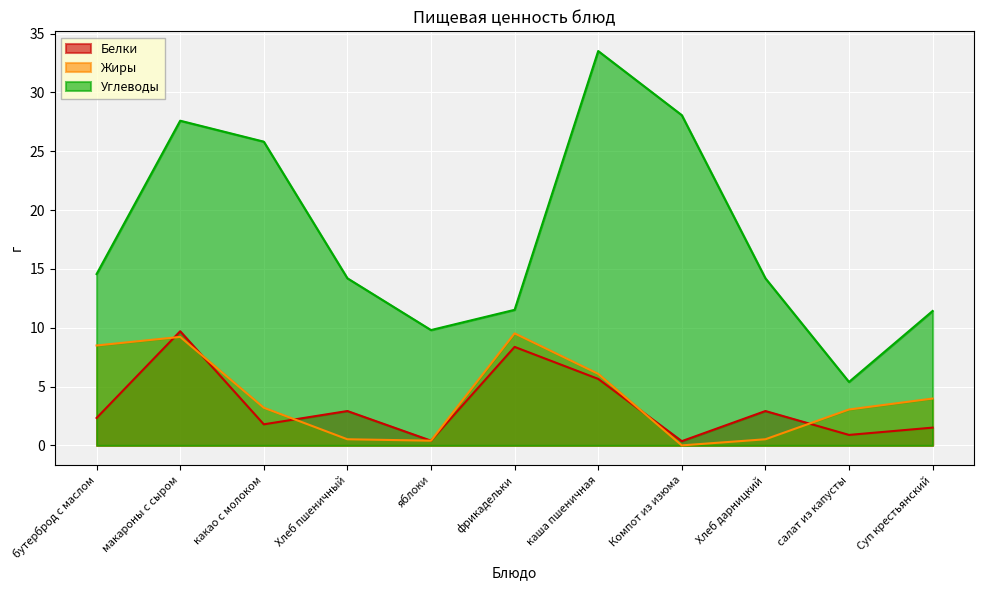

What are all the series names shown in the legend?

Белки, Жиры, Углеводы